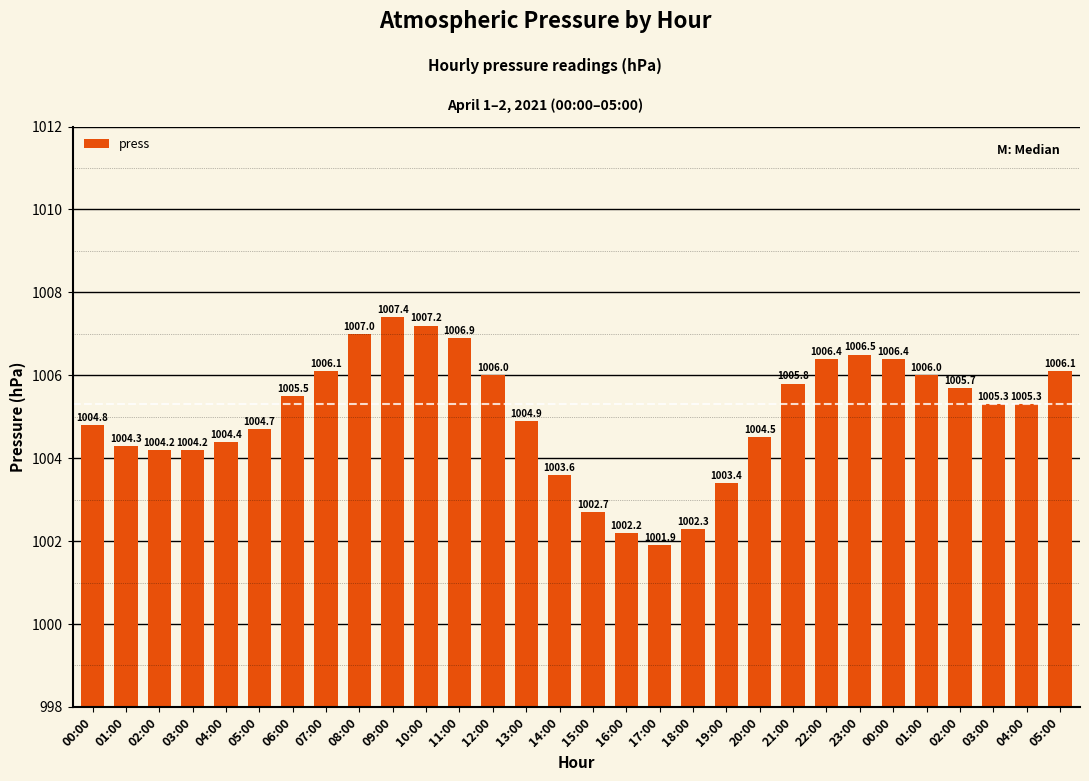

Rank the categories by value from lowest to highest.

17:00, 16:00, 18:00, 15:00, 19:00, 14:00, 02:00, 03:00, 01:00, 04:00, 20:00, 05:00, 00:00, 13:00, 03:00, 04:00, 06:00, 02:00, 21:00, 12:00, 01:00, 07:00, 05:00, 22:00, 00:00, 23:00, 11:00, 08:00, 10:00, 09:00